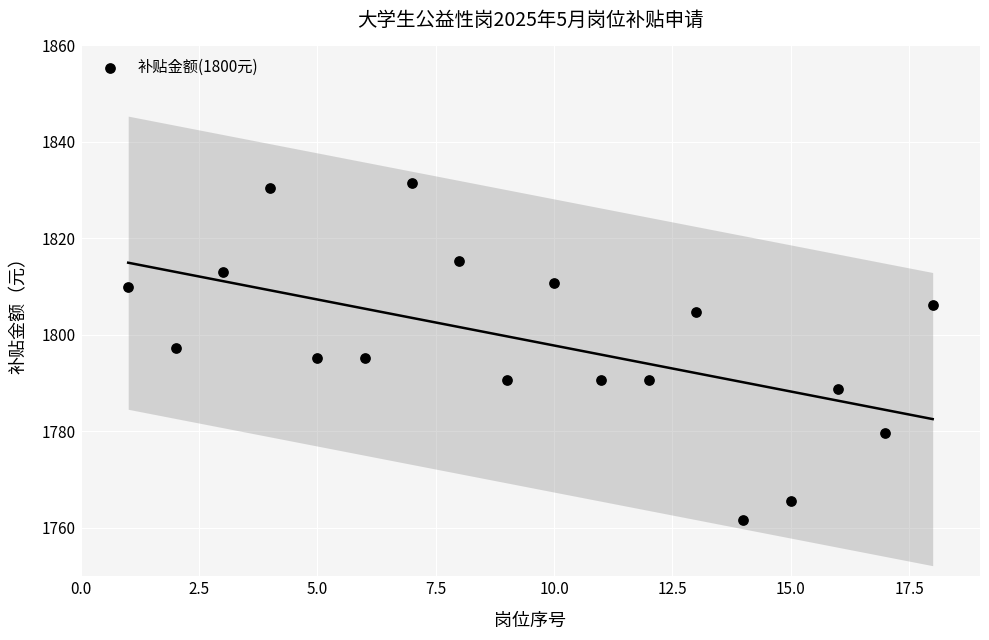

What is the range of X values (max minus min)?

17.0